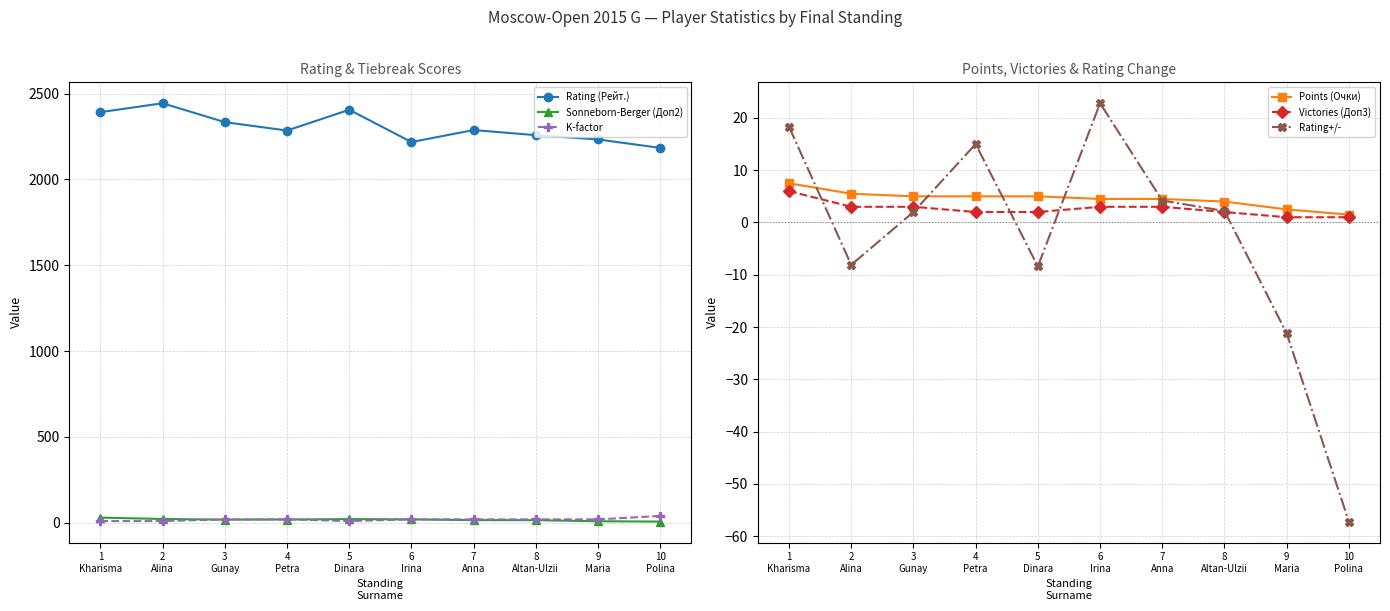

Reading left to right, transcribe all the data shown in this chart.

Rating (Рейт.): 2392.0	2444.0	2334.0	2285.0	2406.0	2218.0	2288.0	2258.0	2233.0	2184.0
Sonneborn-Berger (Доп2): 30.2	22.2	18.5	19.2	21.5	20.0	15.5	15.2	9.0	7.0
K-factor: 10.0	10.0	20.0	20.0	10.0	20.0	20.0	20.0	20.0	40.0
Points (Очки): 7.5	5.5	5.0	5.0	5.0	4.5	4.5	4.0	2.5	1.5
Victories (Доп3): 6.0	3.0	3.0	2.0	2.0	3.0	3.0	2.0	1.0	1.0
Rating+/-: 18.3	-8.1	2.0	15.0	-8.4	22.8	4.2	2.2	-21.2	-57.2